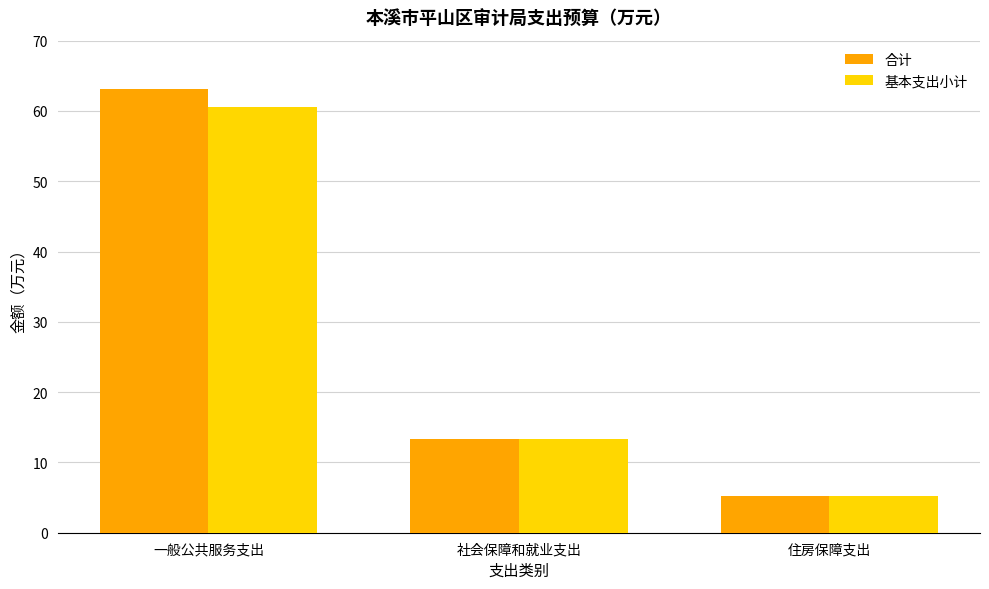

What is the value of the 合计 bar at the 2nd from the left?

13.3